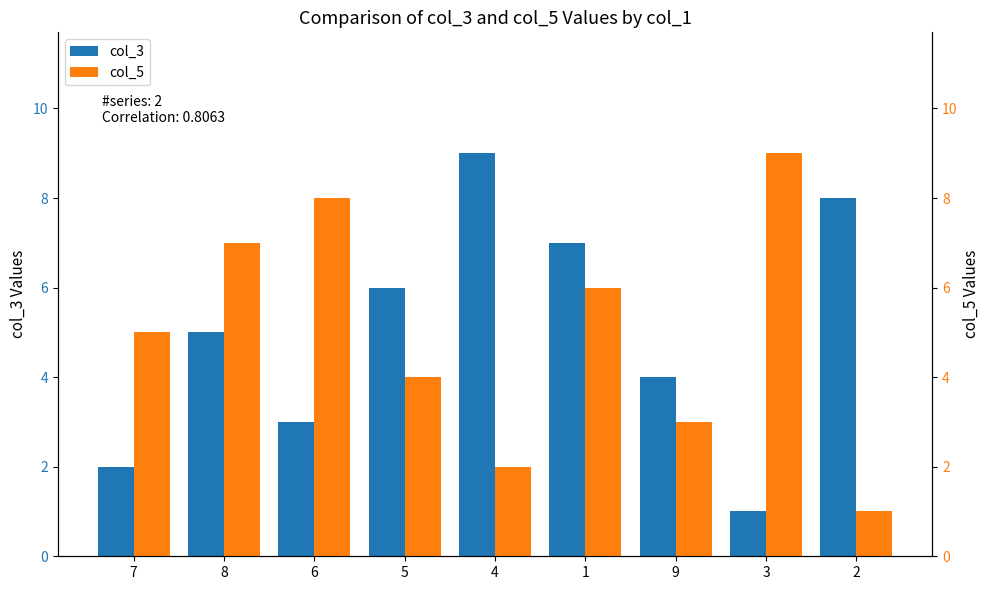

Reading left to right, extract all data points from this chart.

col_3: 7=2	8=5	6=3	5=6	4=9	1=7	9=4	3=1	2=8
col_5: 7=5	8=7	6=8	5=4	4=2	1=6	9=3	3=9	2=1